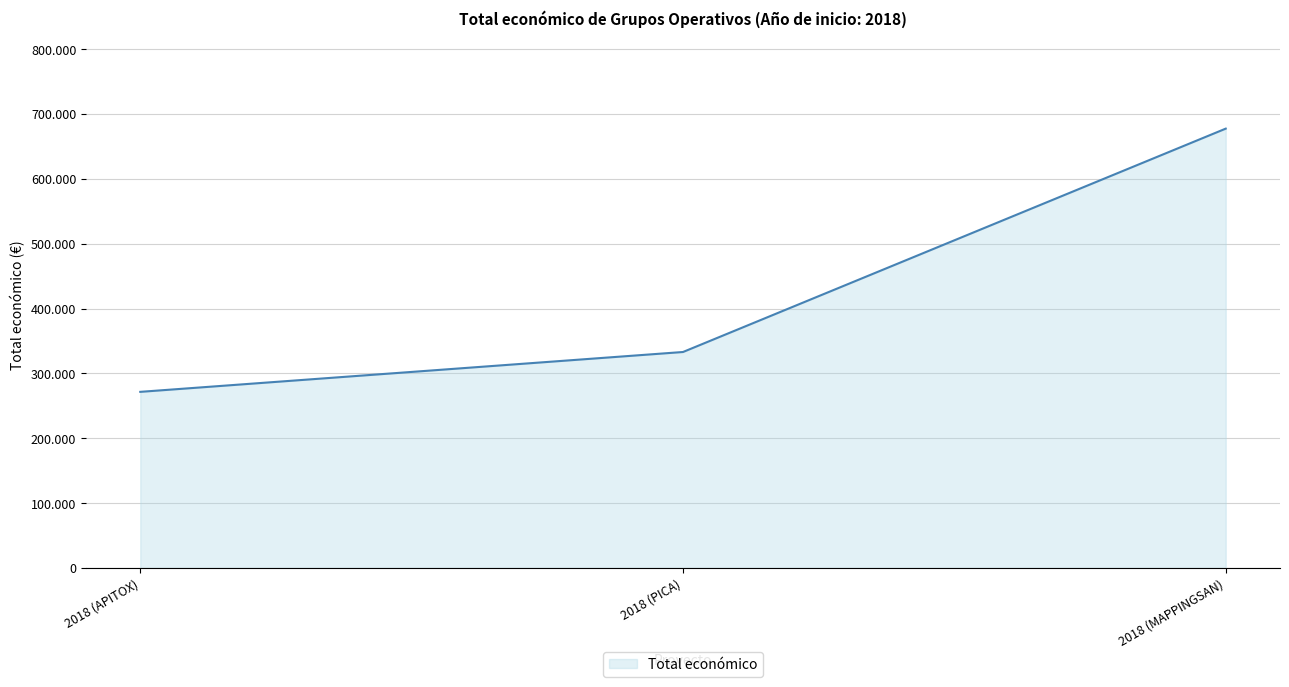

Count the values in the range 271552 to 677425.

3